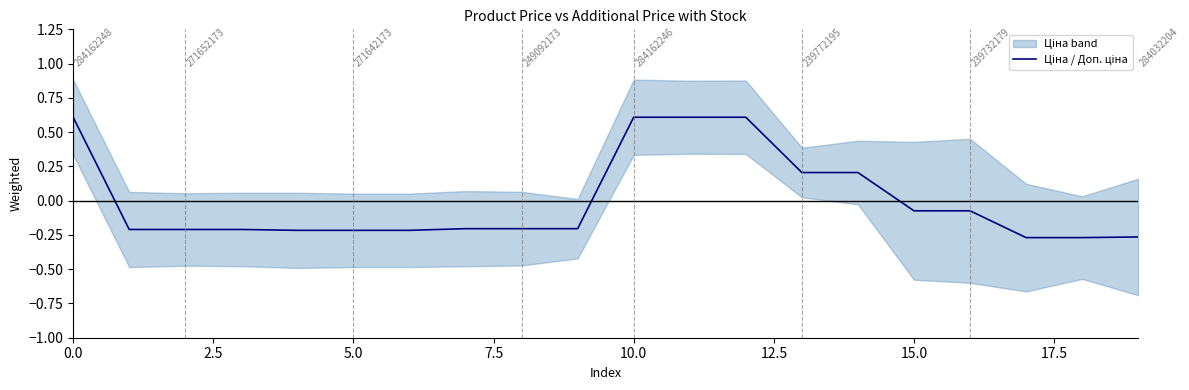

Read the value at 11.

0.6